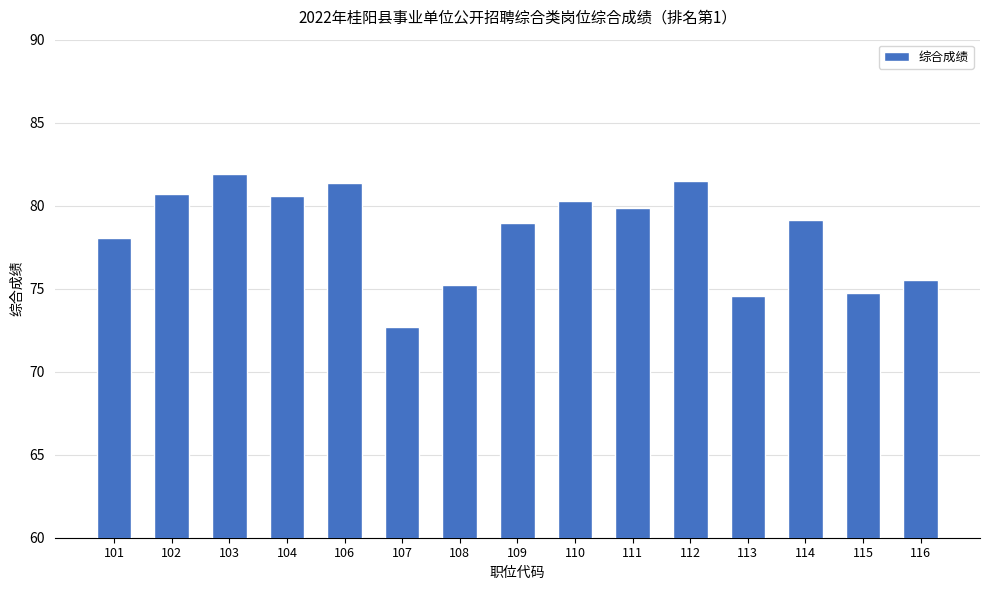

Which has a higher value, 111 or 114?

111